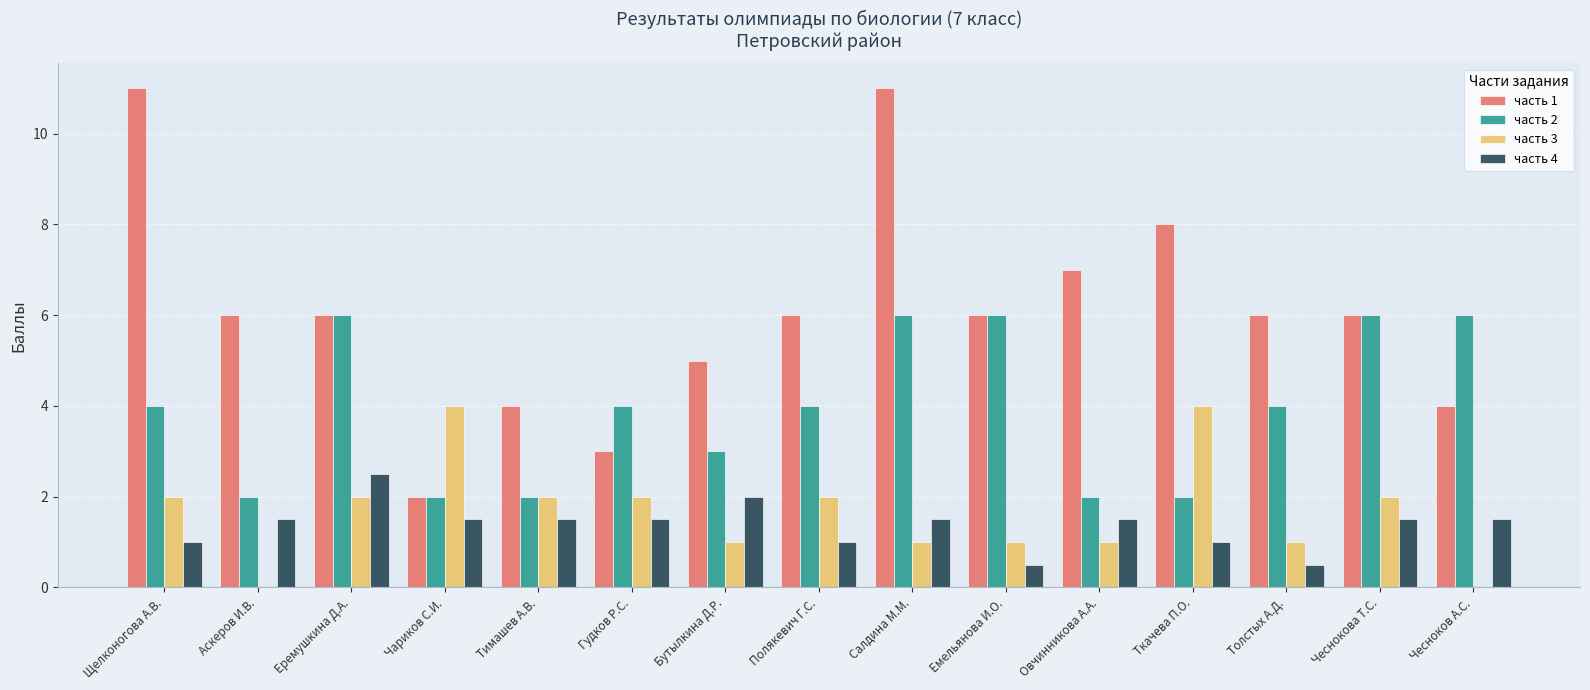

What is the maximum value for часть 3?

4.0